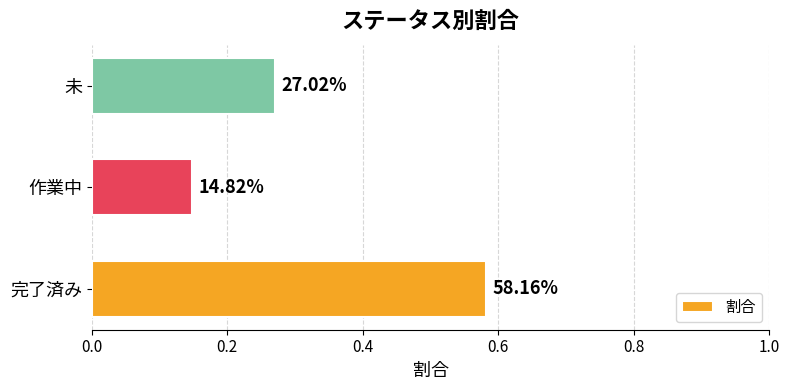

Are the bars grouped side by side (vs. stacked)?

No